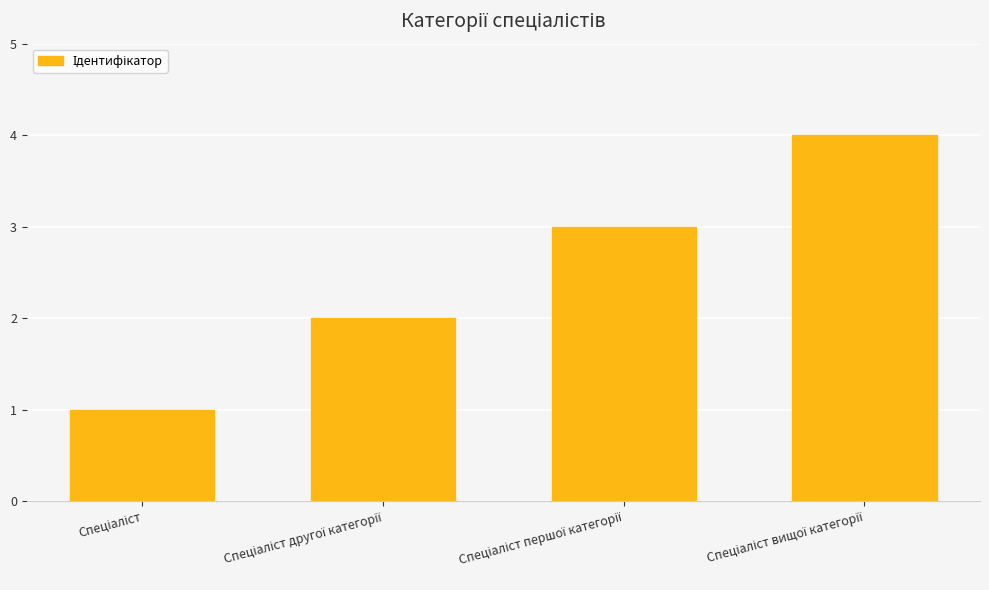

What is the difference between the maximum and minimum values?

3